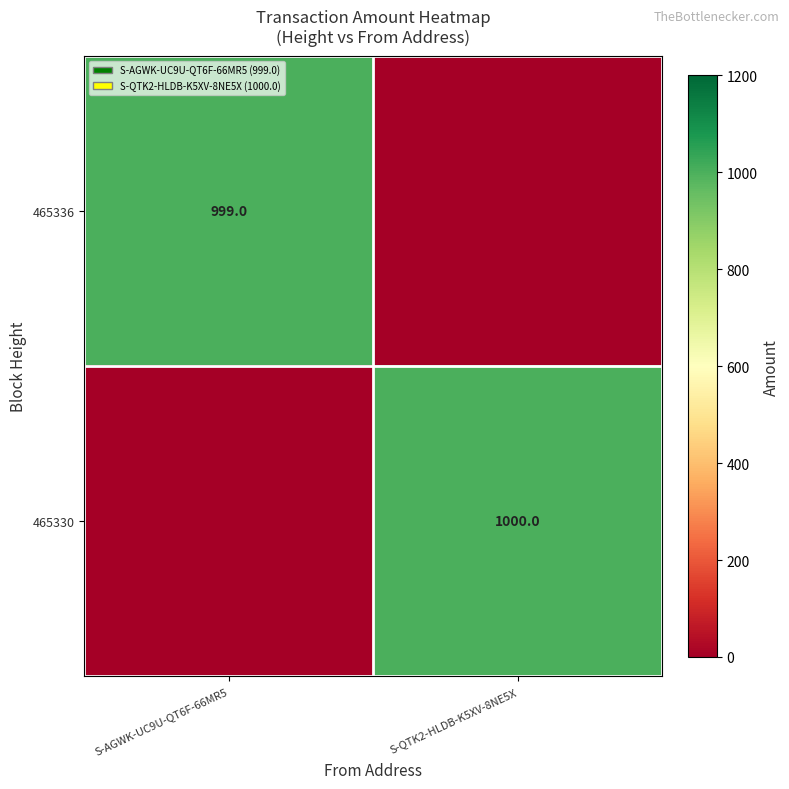

Is the value of 465330 at S-QTK2-HLDB-K5XV-8NE5X greater than the value of 465336 at S-AGWK-UC9U-QT6F-66MR5?

Yes